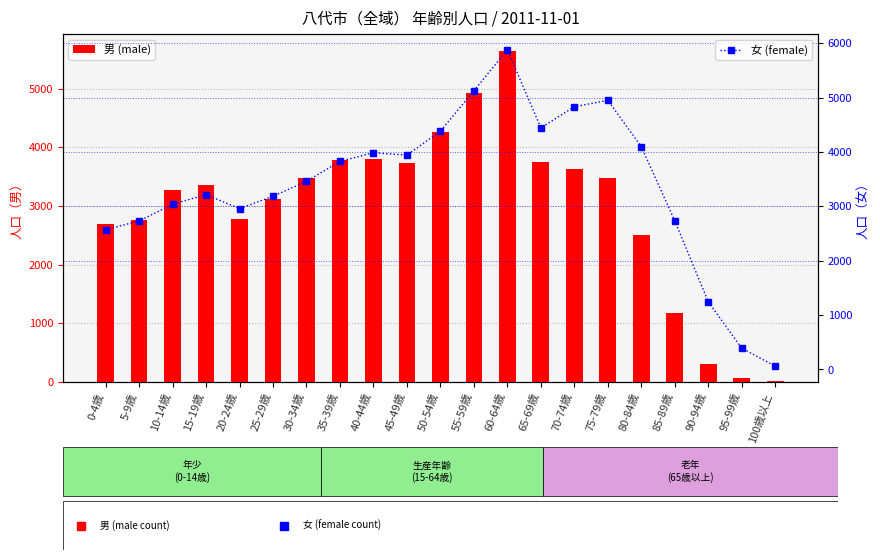

How many data points in 女 (female) are less than 3459?

10